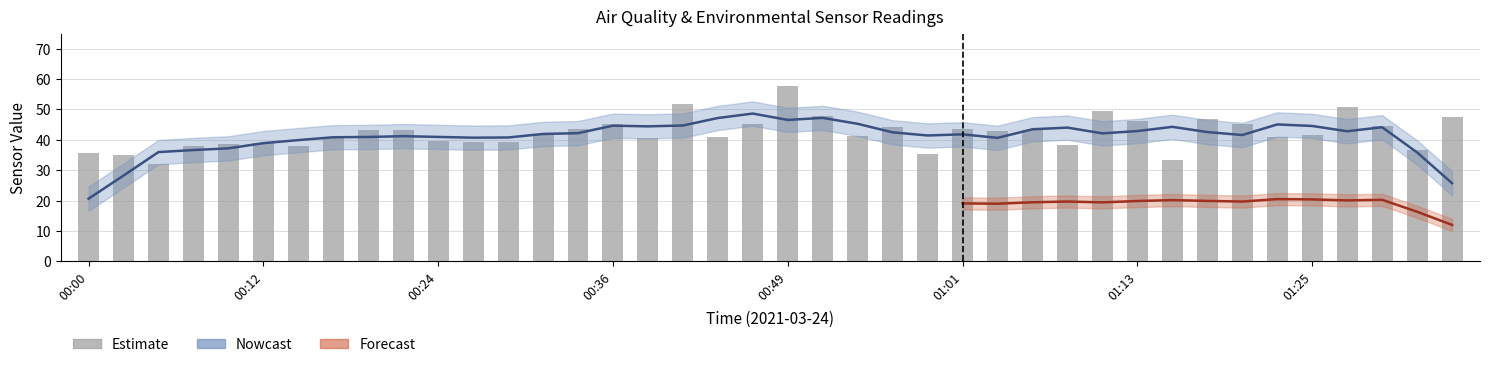

What is the label of the 34th bar from the right?

00:15